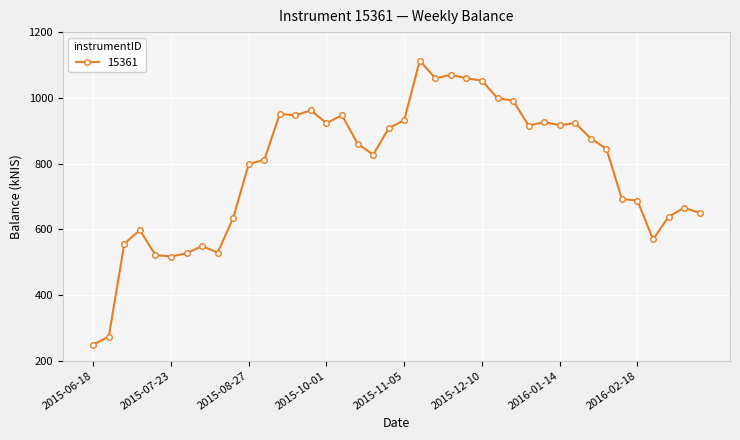

What is the value of the 29th point from the left?

915.2